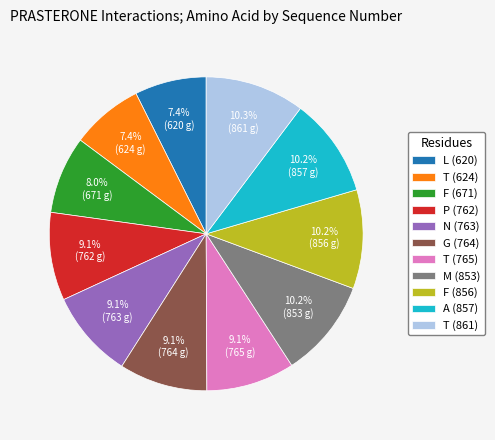

To the nearest percent, what percentage of the pie is P (762)?

9%